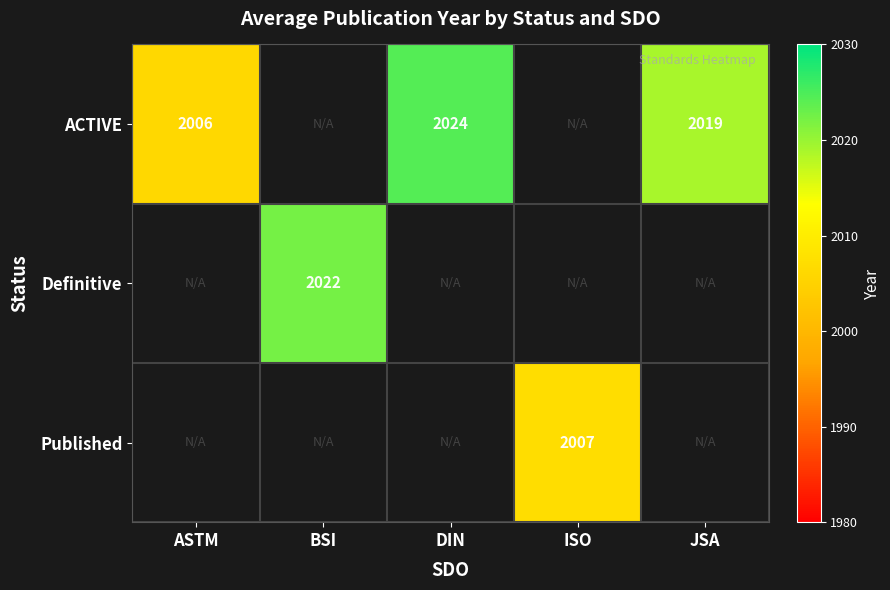

Is it true that ACTIVE equals 842 at JSA?

False